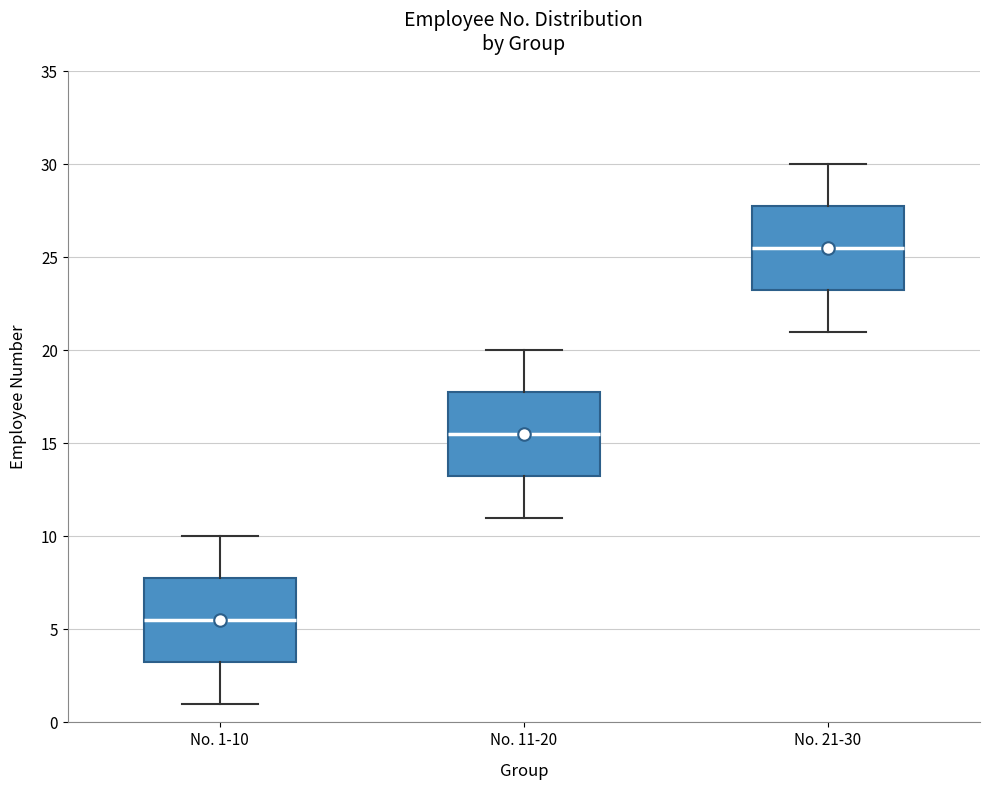

Which box has the lowest median line?

No. 1-10